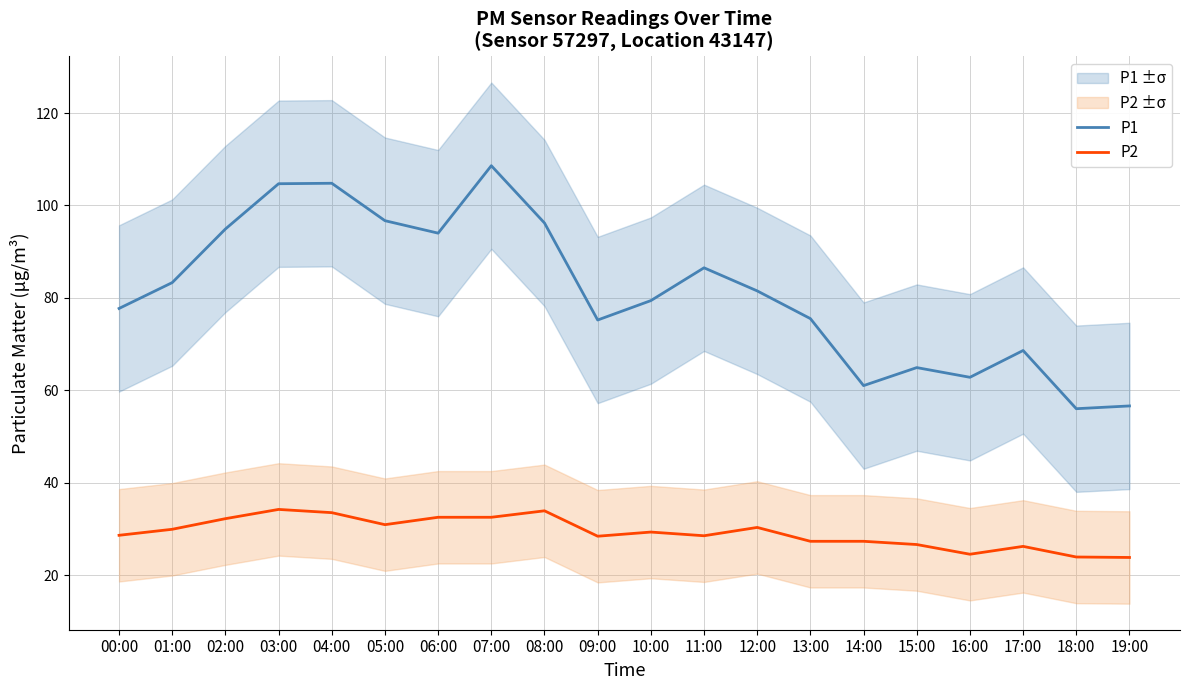

True or false: P2 has a value of 8.9 at 16:00.

False